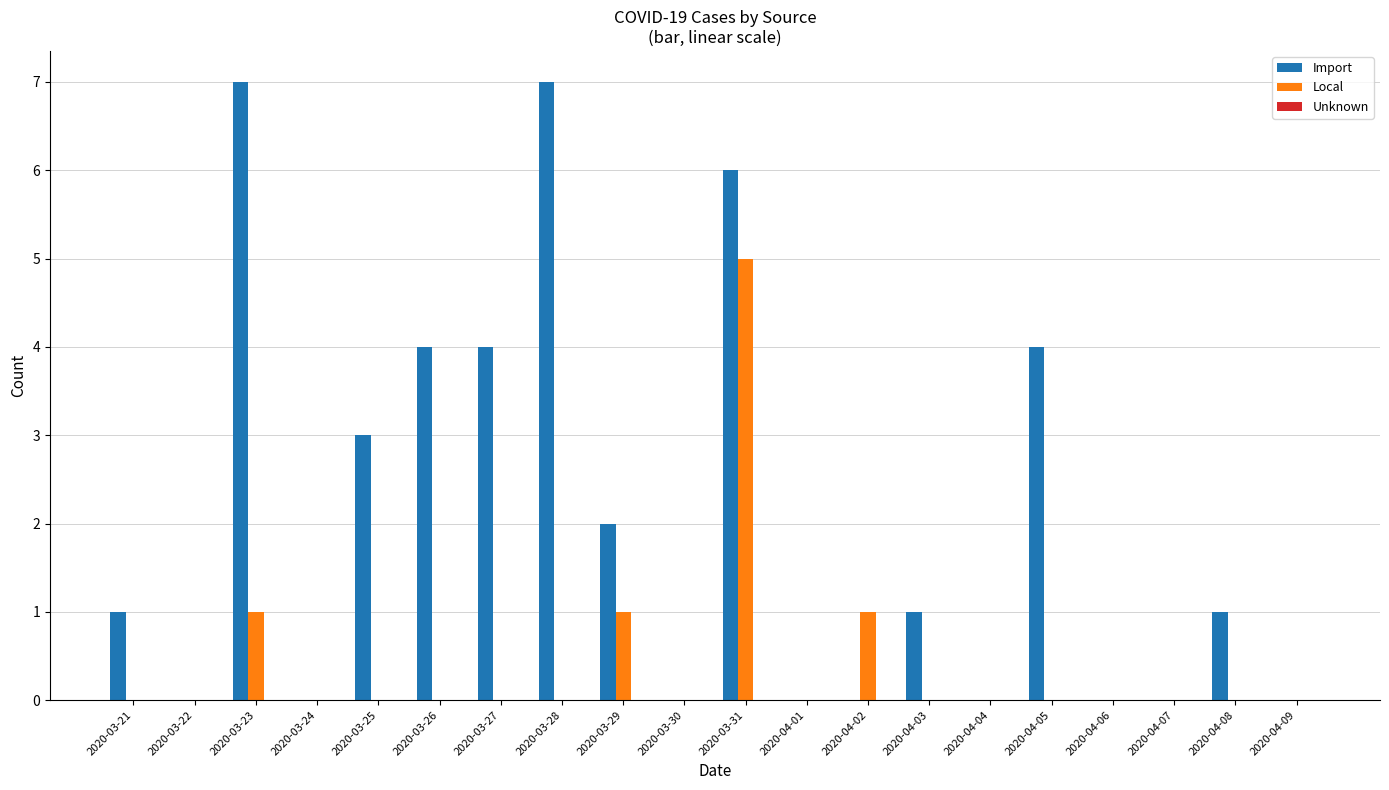

Between 2020-03-28 and 2020-04-03, which series saw the biggest shift?

Import